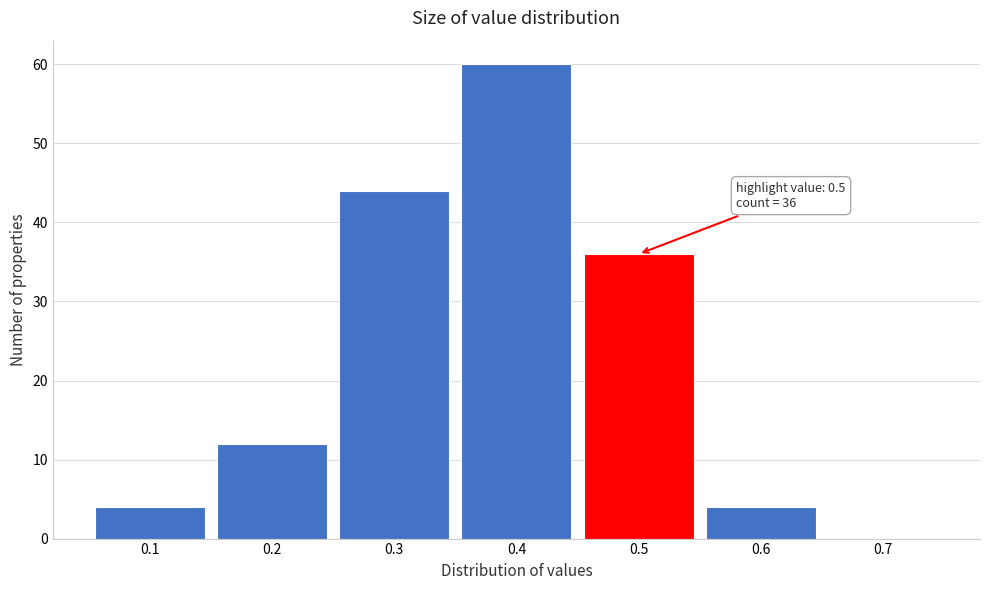

Which range on the x-axis has the tallest bar?

0.35 to 0.45